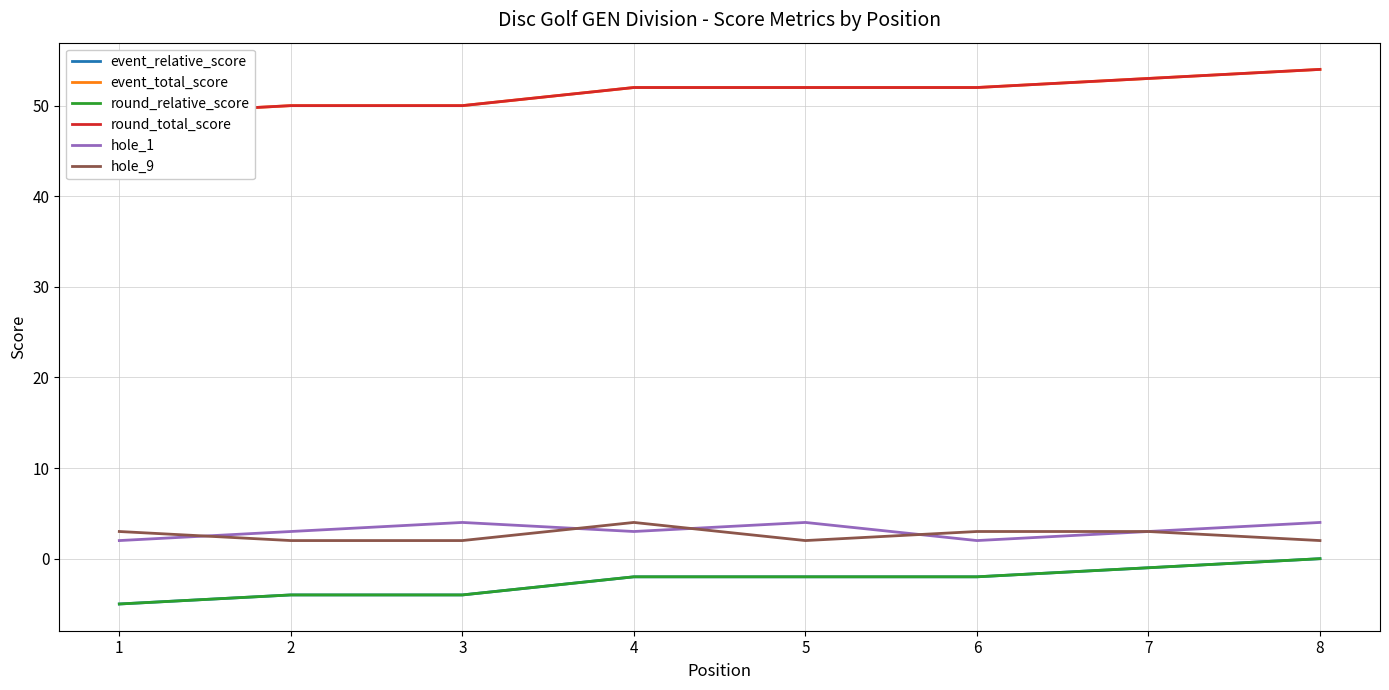

What are all the series names shown in the legend?

event_relative_score, event_total_score, round_relative_score, round_total_score, hole_1, hole_9